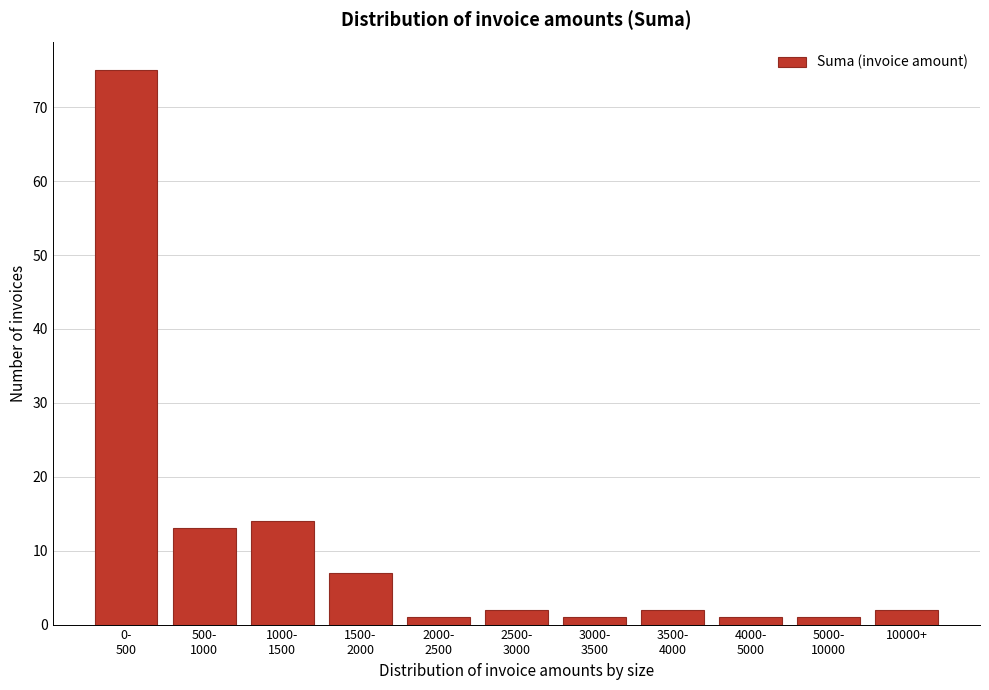

Reading right to left, list all the values displayed in this chart.

2	1	1	2	1	2	1	7	14	13	75